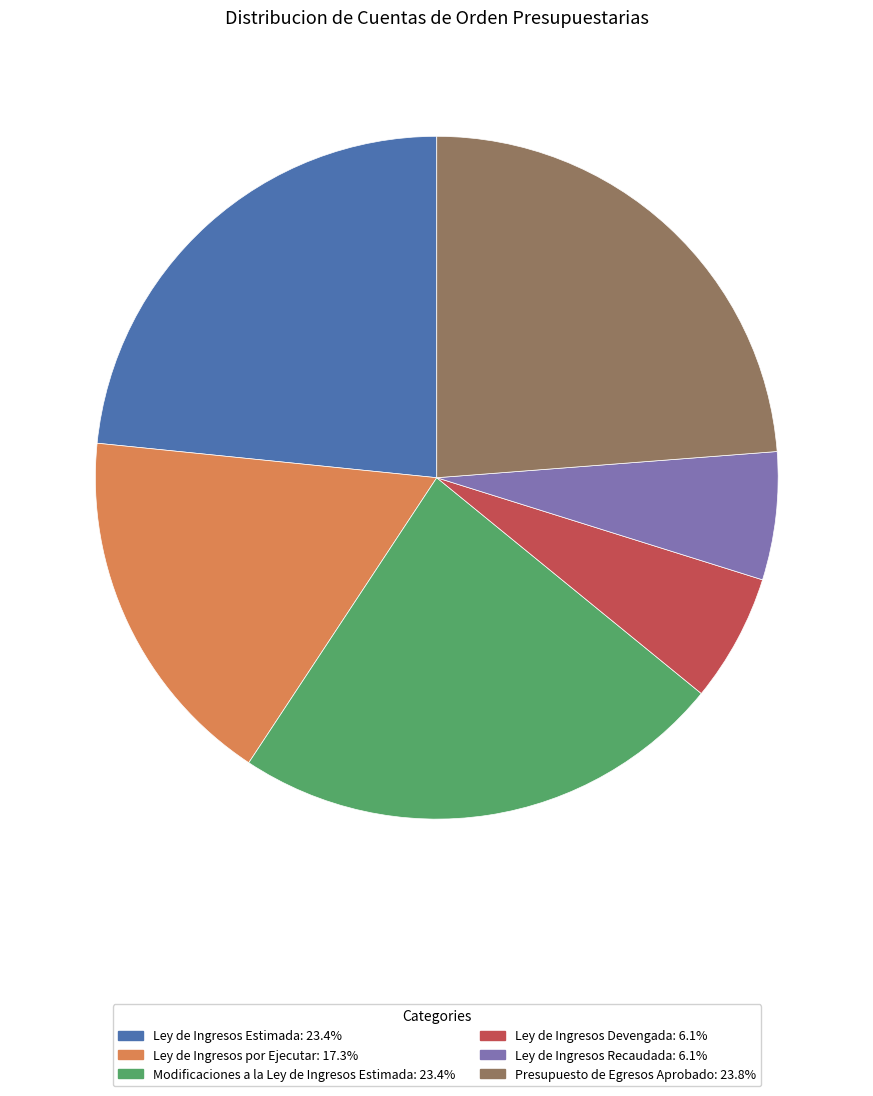

Count the number of slices in the pie.

6